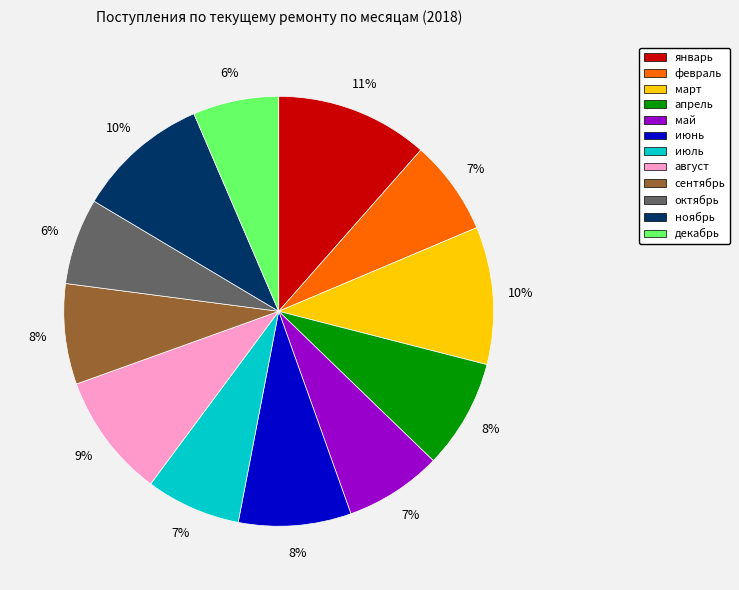

True or false: февраль accounts for 7% of the total.

True